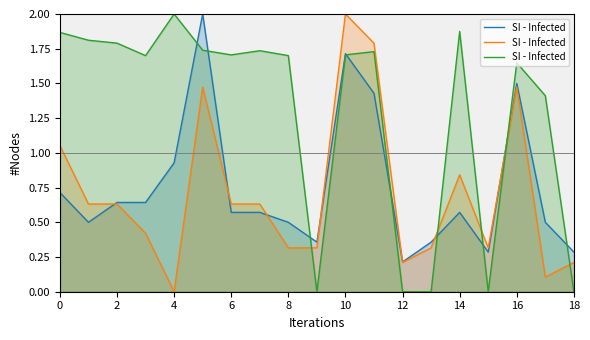

True or false: the data shows 1.7 at 11.

True